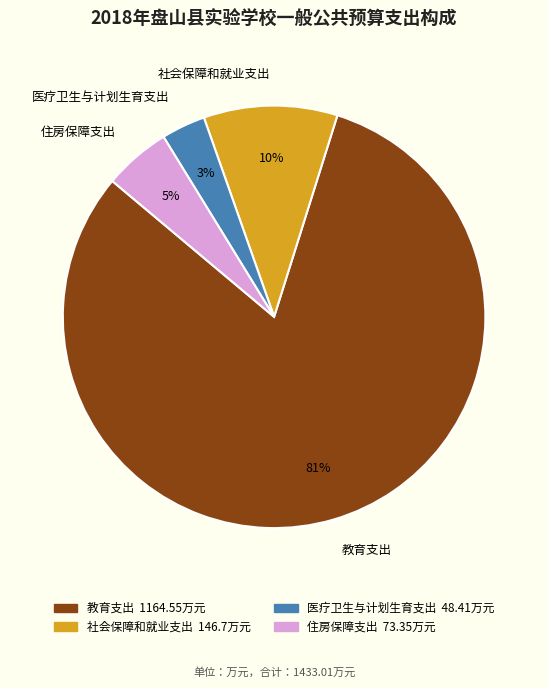

To the nearest percent, what is the average slice percentage?

25%